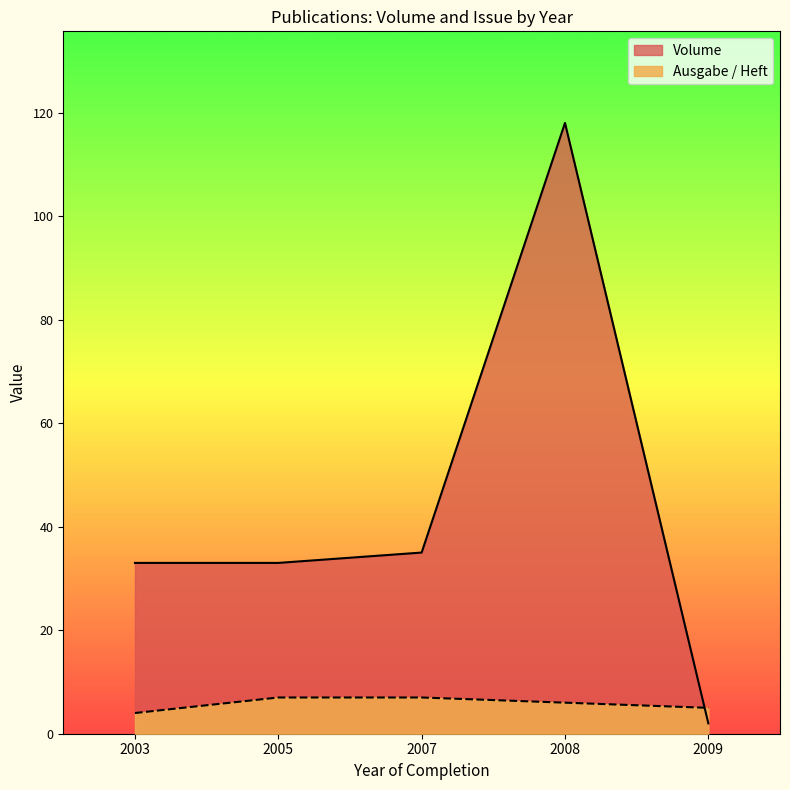

Is it true that Volume equals 33 at 2005?

True